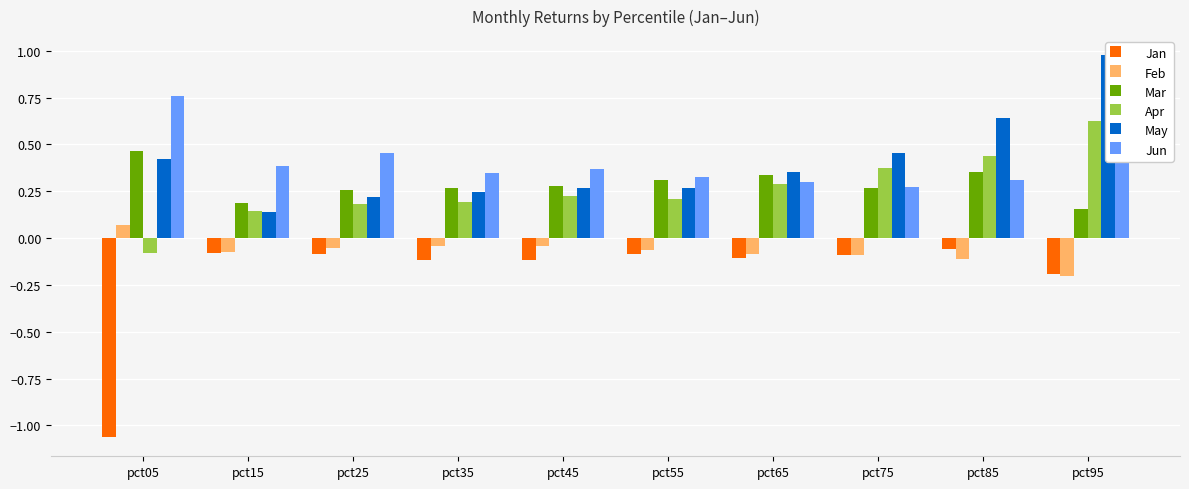

How many data points in Feb are less than 0?

9